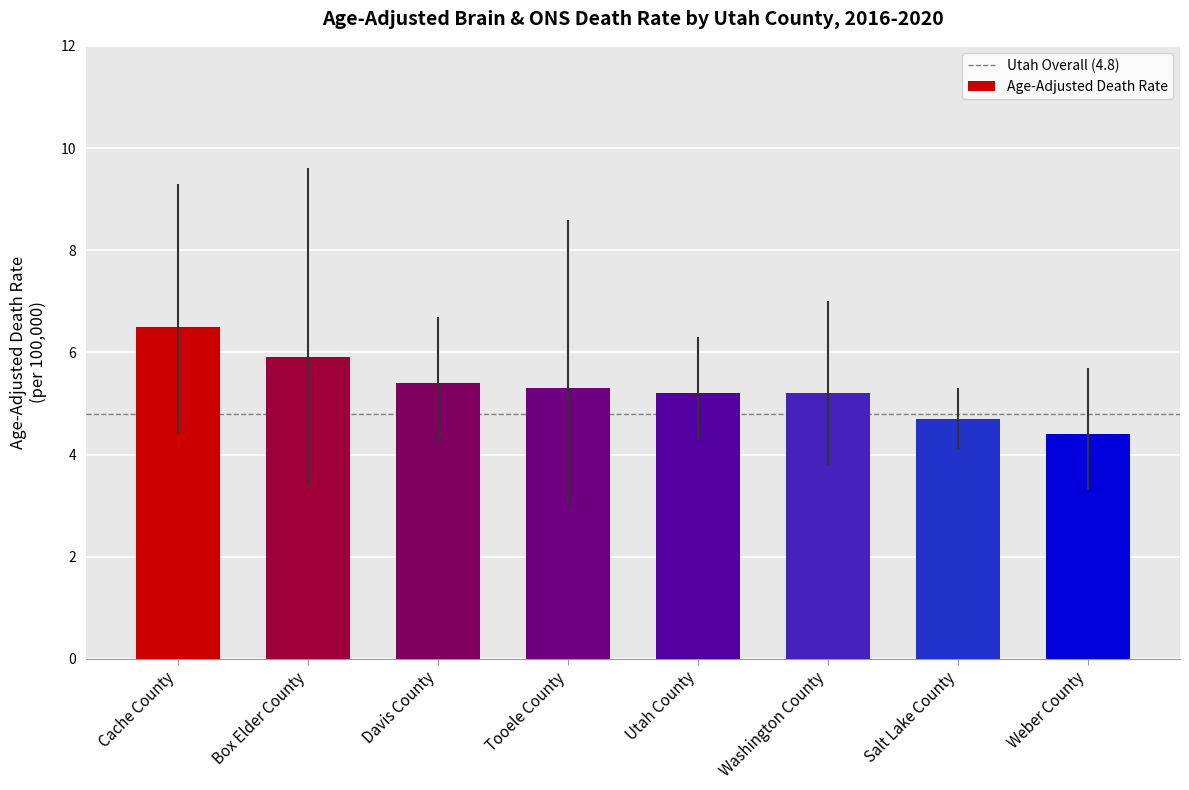

What is the difference between the values at Weber County and Cache County?

2.1